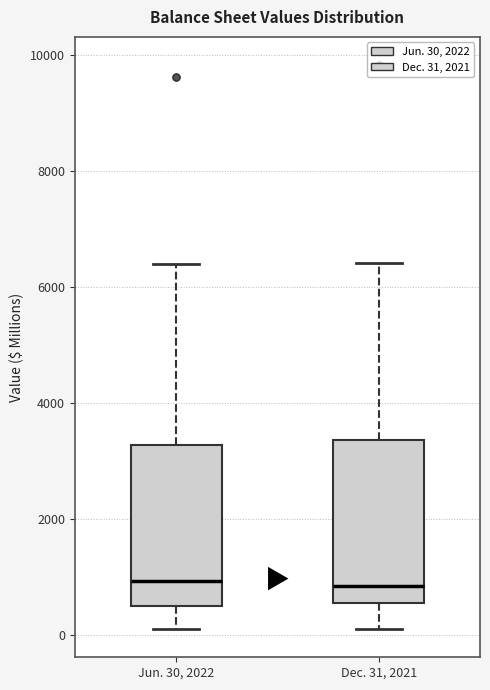

Reading left to right, read every box against the y-axis: the position of its median line, the range the box covers, and the ends of its whiskers. The values are not printed on the chart, so give them approximately, as read against the axis.

Jun. 30, 2022: median 1000, box 600 to 3200, whiskers 200 to 6400
Dec. 31, 2021: median 800, box 600 to 3400, whiskers 200 to 6400